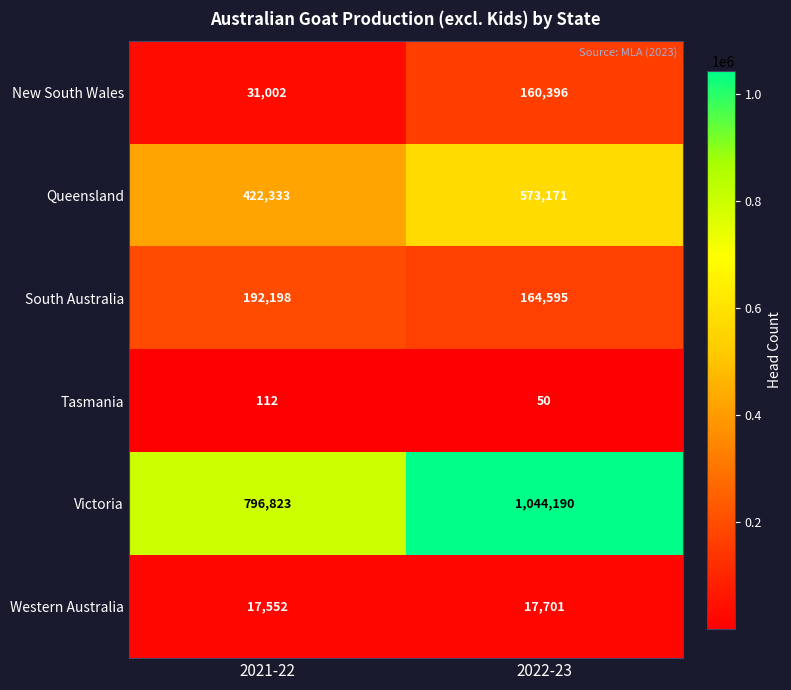

True or false: Queensland has a value of 422333 at 2021-22.

True